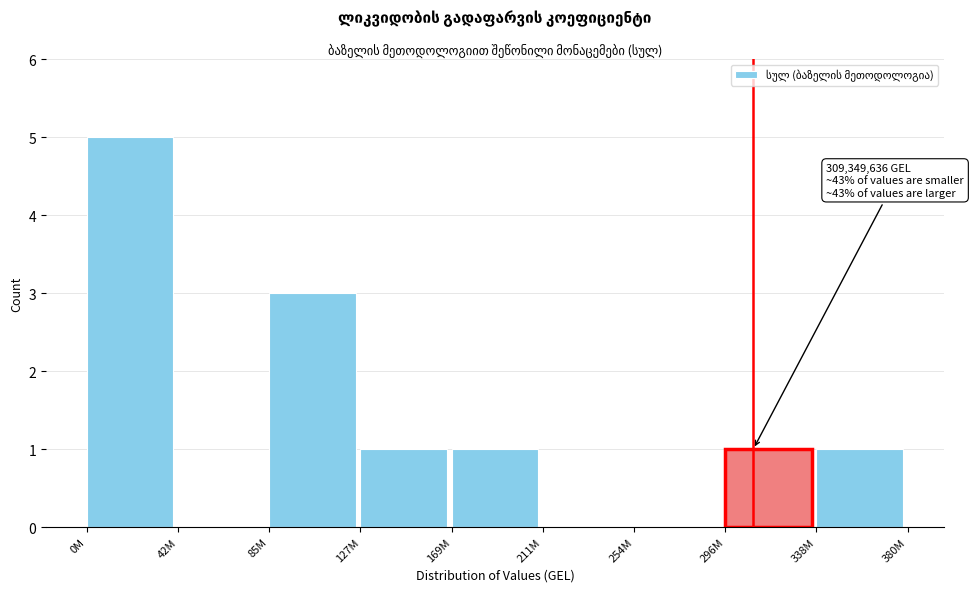

Reading left to right, what are all the values shown in this chart?

0M=5	42M=0	85M=3	127M=1	169M=1	211M=0	254M=0	296M=1	338M=1